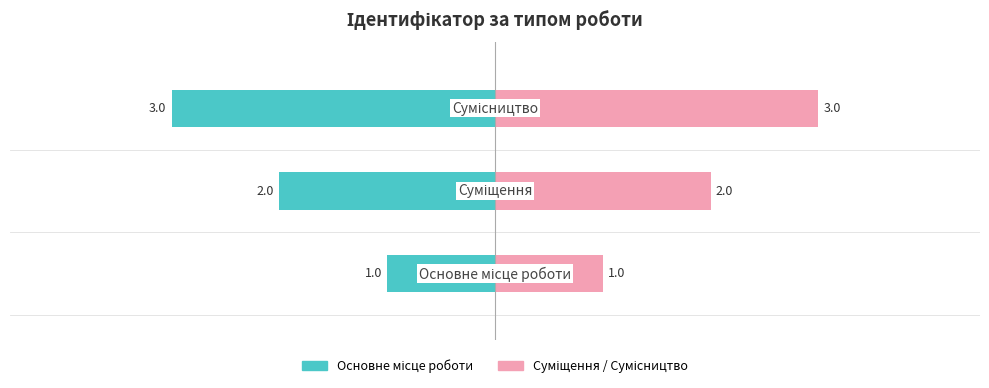

Rank the categories by Ідентифікатор (left) value from highest to lowest.

0, 1, 2